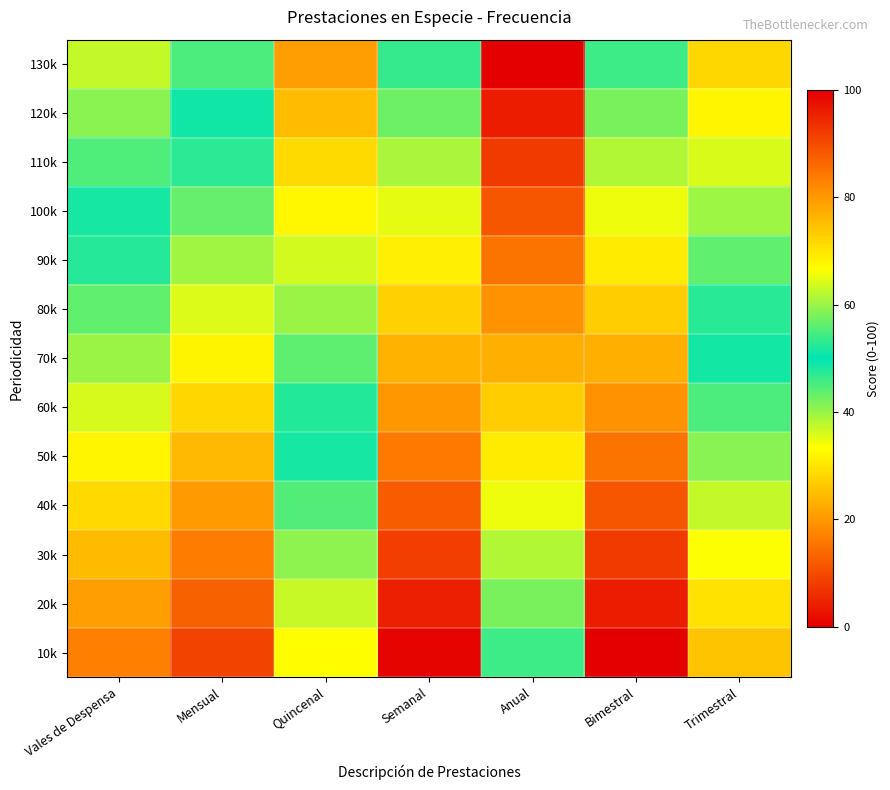

List the series in order of their peak value, highest first.

130k, 120k, 110k, 100k, 90k, 80k, 70k, 60k, 50k, 40k, 30k, 20k, 10k